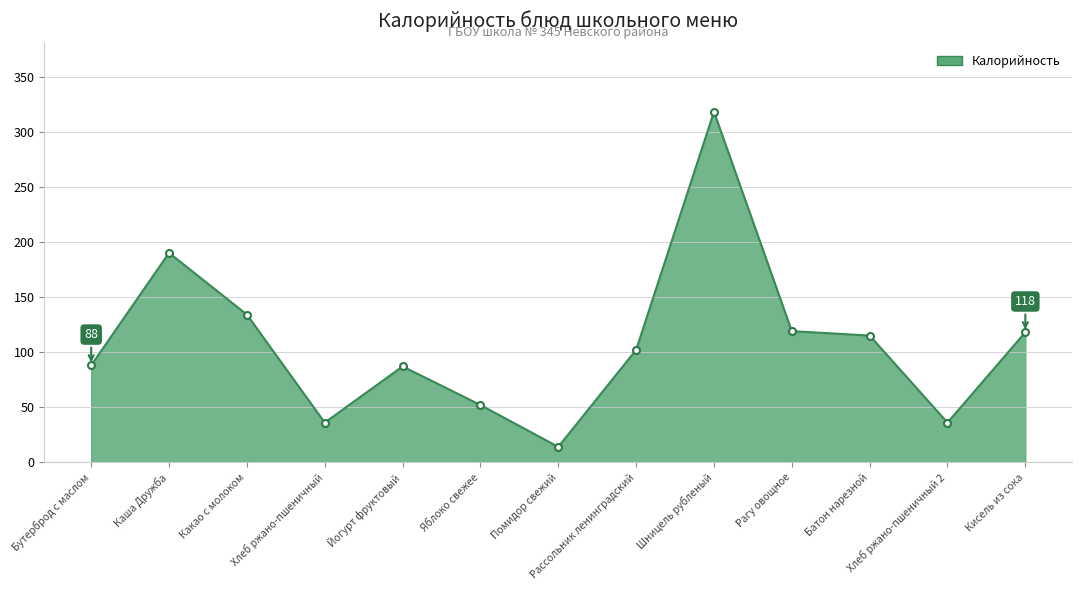

Which label corresponds to the largest value in the chart?

Шницель рубленый